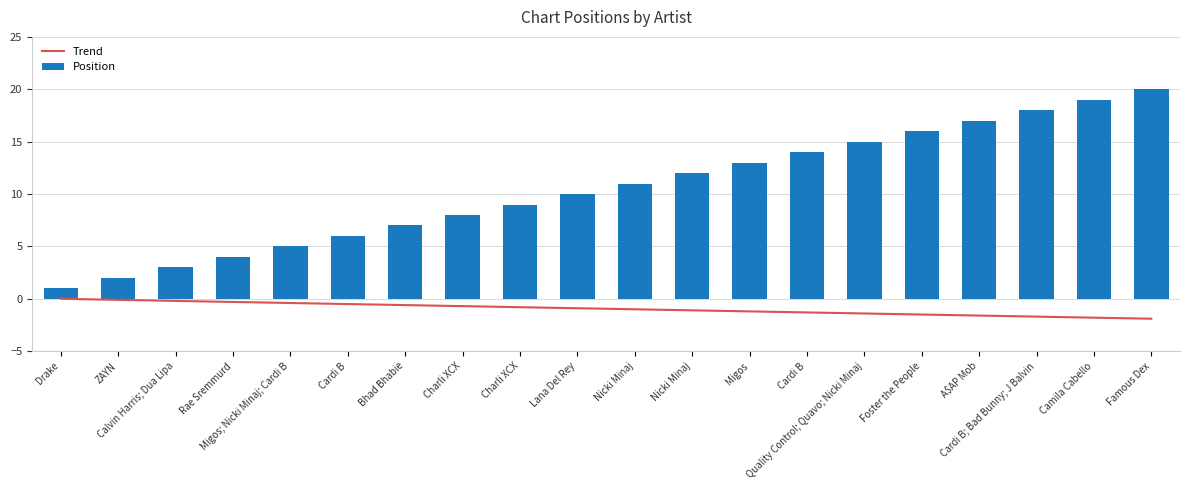

Between A$AP Mob and Calvin Harris; Dua Lipa, which is larger?

Calvin Harris; Dua Lipa